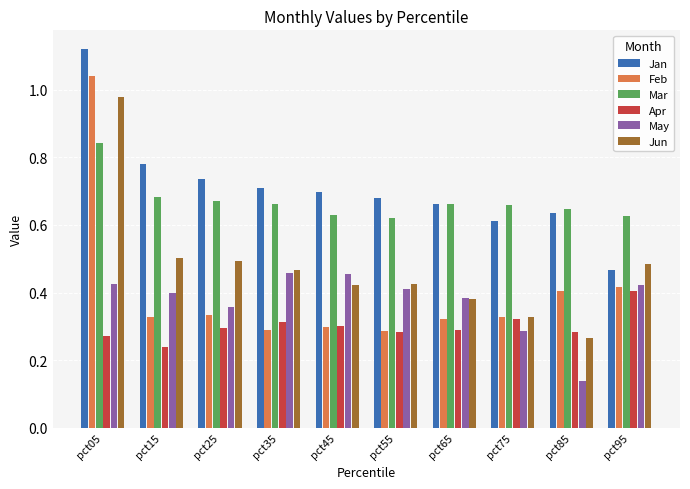

Which series changed the most between pct15 and pct95?

Jan